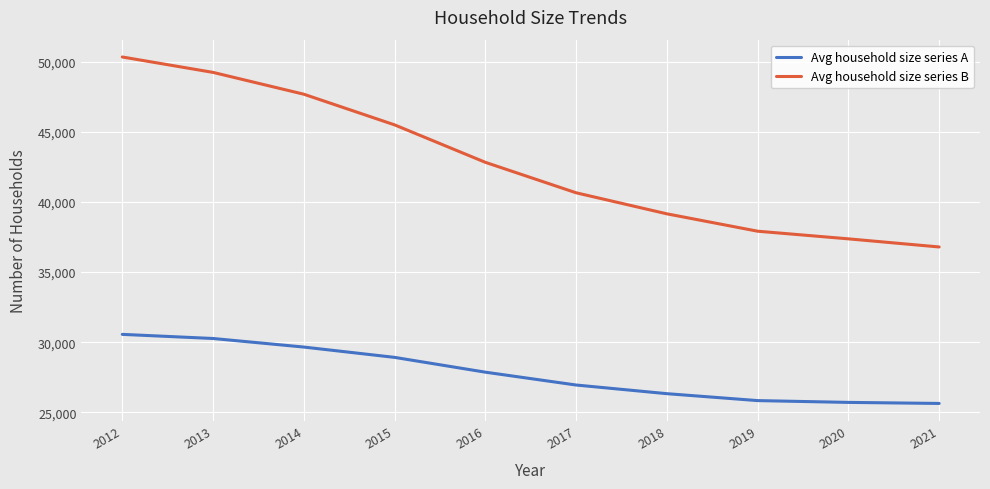

The value of Avg household size series B at 2021 is 11848. True or false?

False